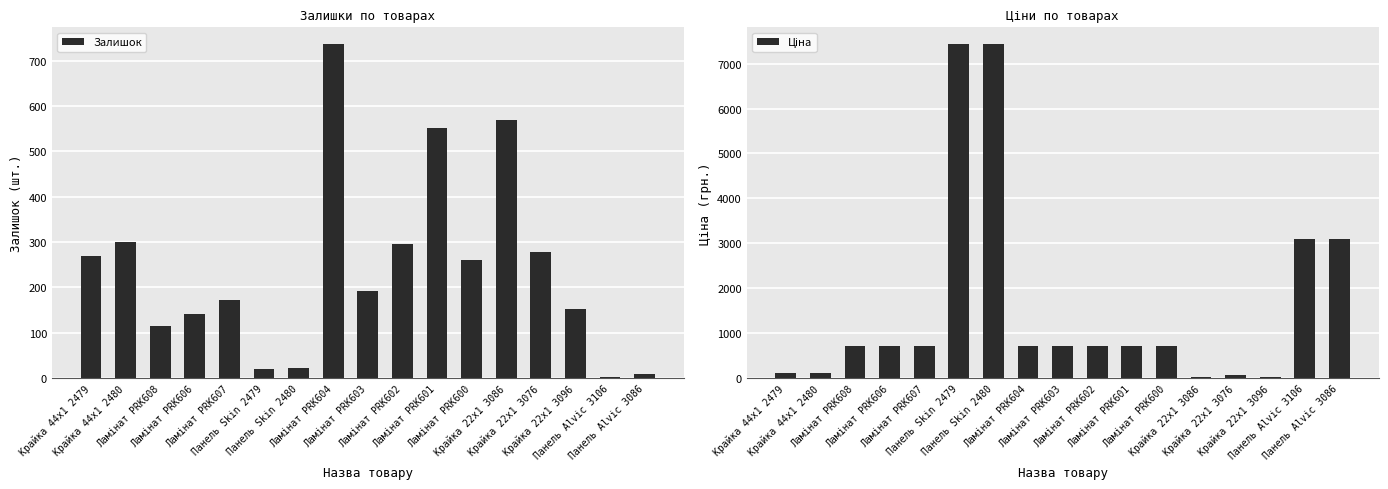

What is the value of the Ціна bar at the 16th from the left?

3094.7